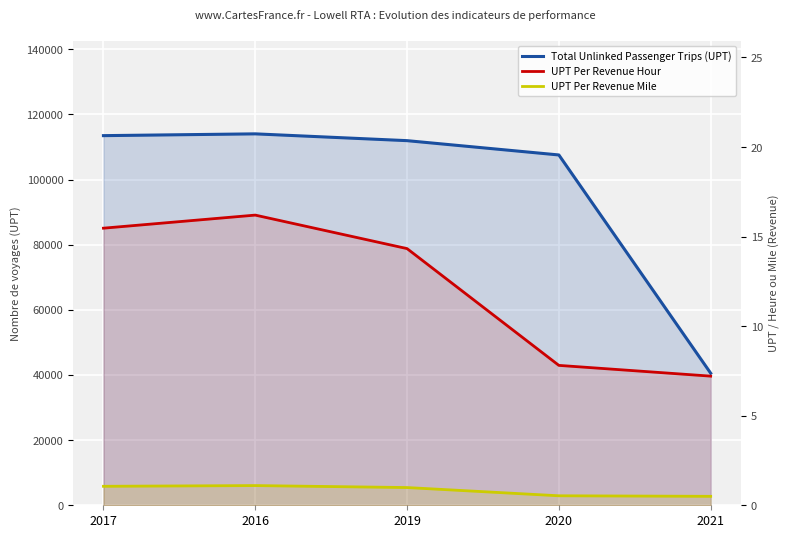

True or false: UPT Per Revenue Hour and UPT Per Revenue Mile intersect in this chart.

False